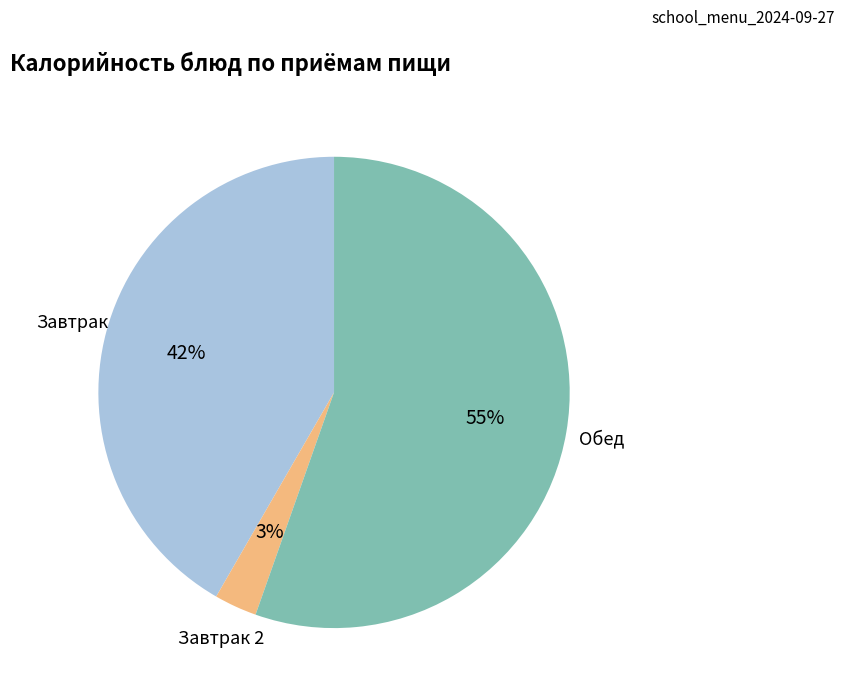

Does any single category account for the majority?

Yes